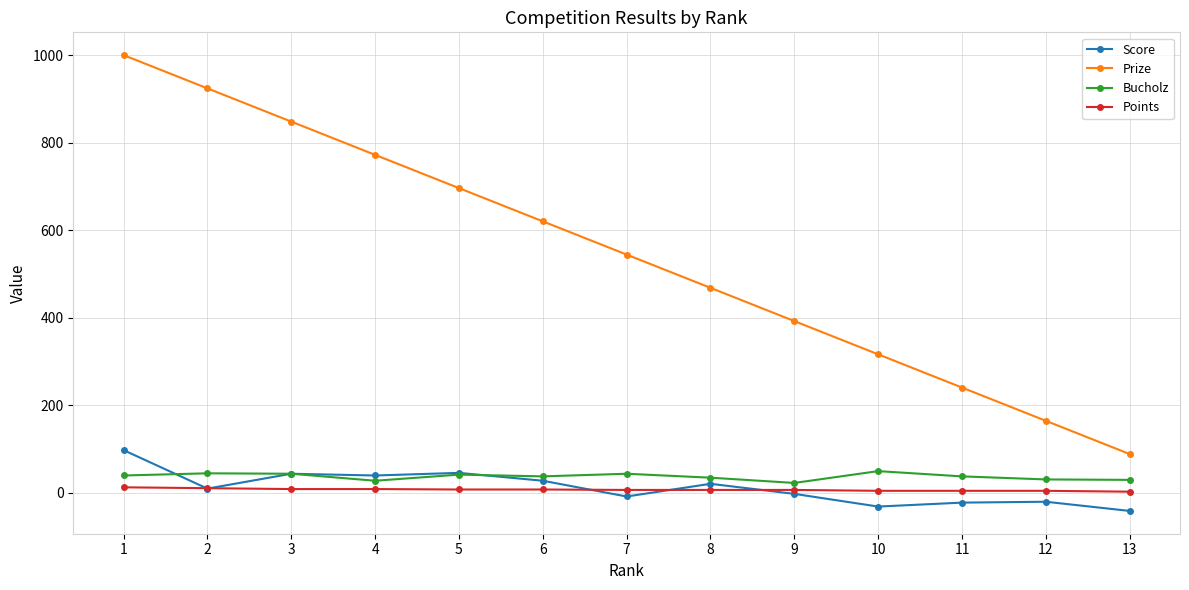

At which label does Prize first exceed 544?

1